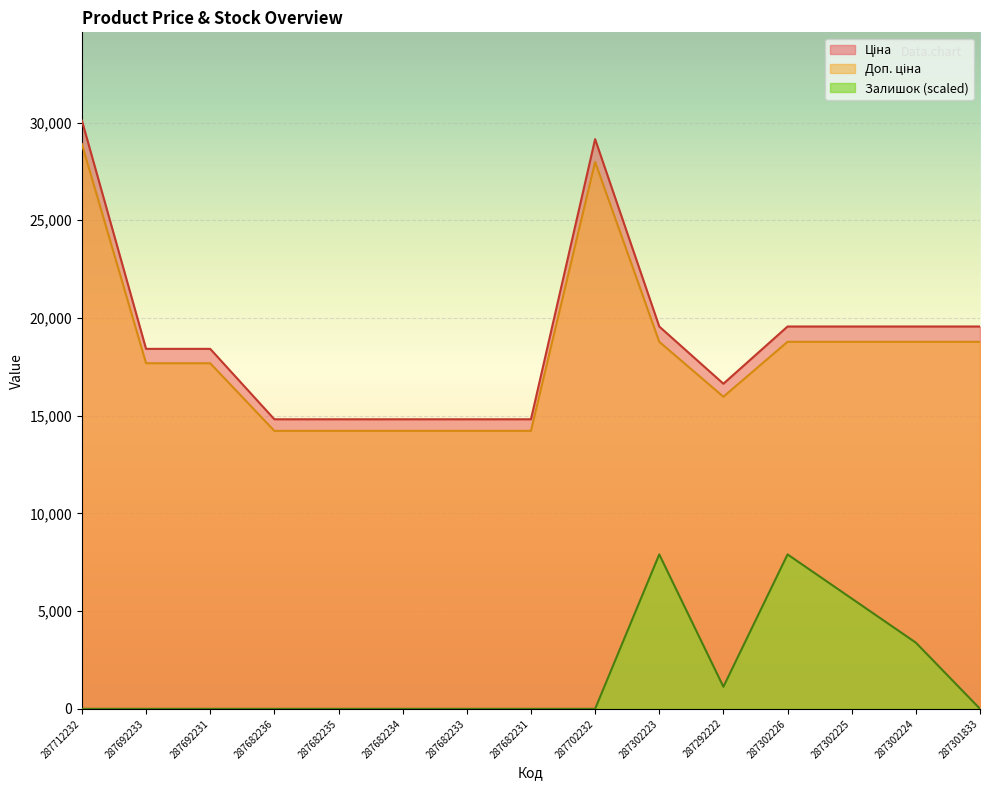

At which label does Залишок reach its minimum?

287712232